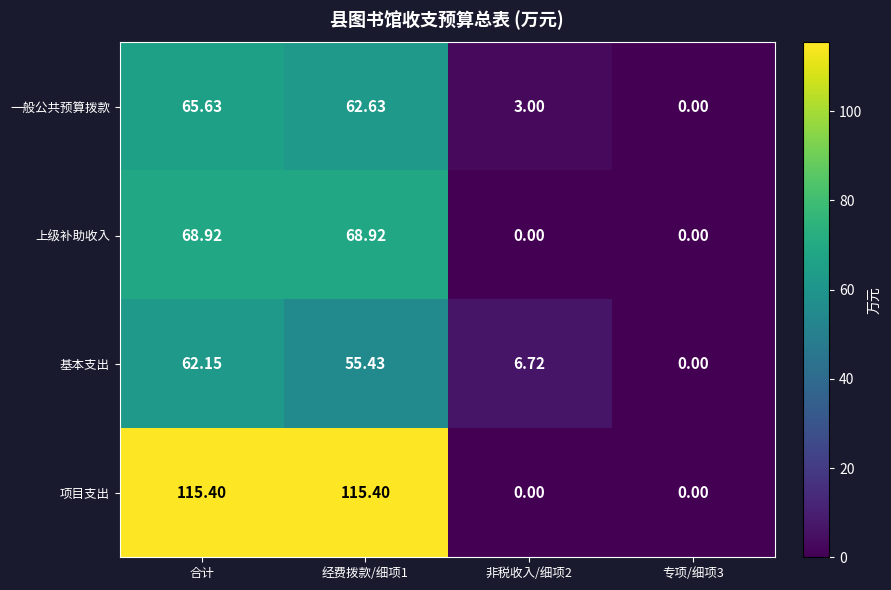

Which series has the widest spread of values?

项目支出